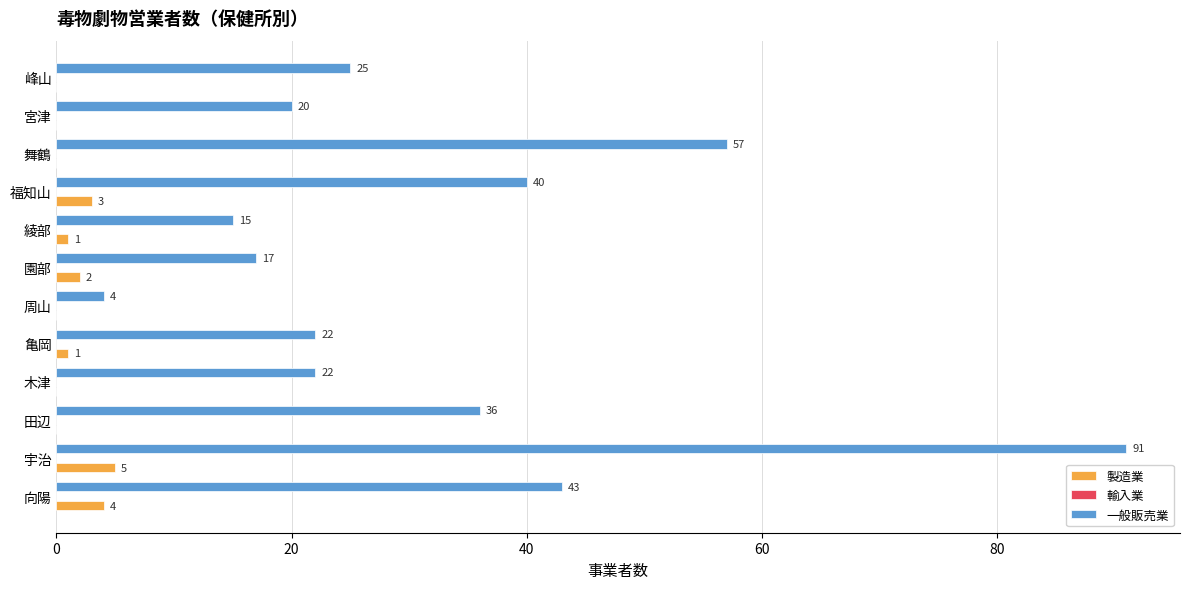

The 一般販売業 series shows 15 at 綾部. True or false?

True